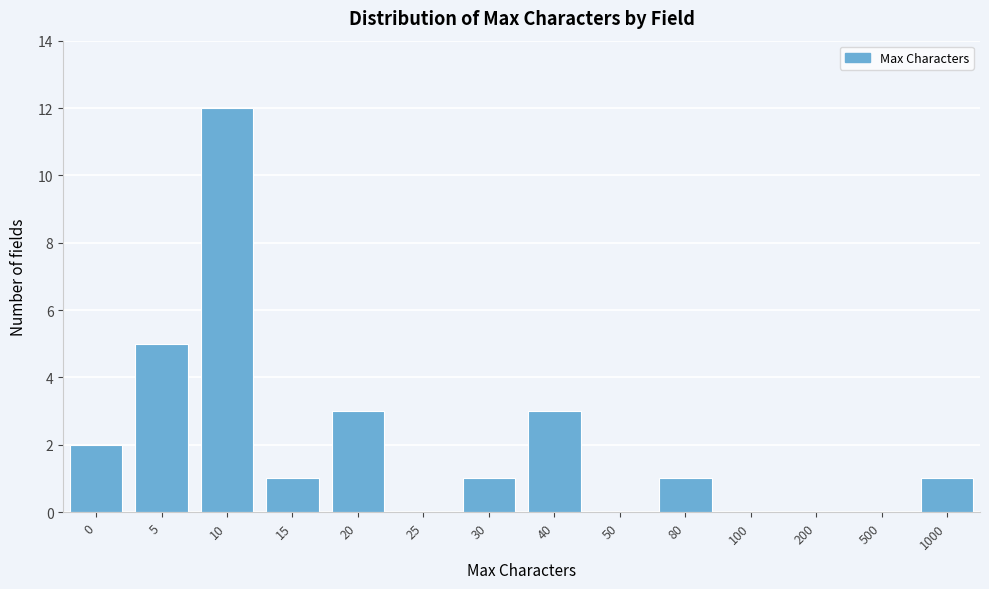

Reading left to right, what are all the values shown in this chart?

0=2	5=5	10=12	15=1	20=3	25=0	30=1	40=3	50=0	80=1	100=0	200=0	500=0	1000=1